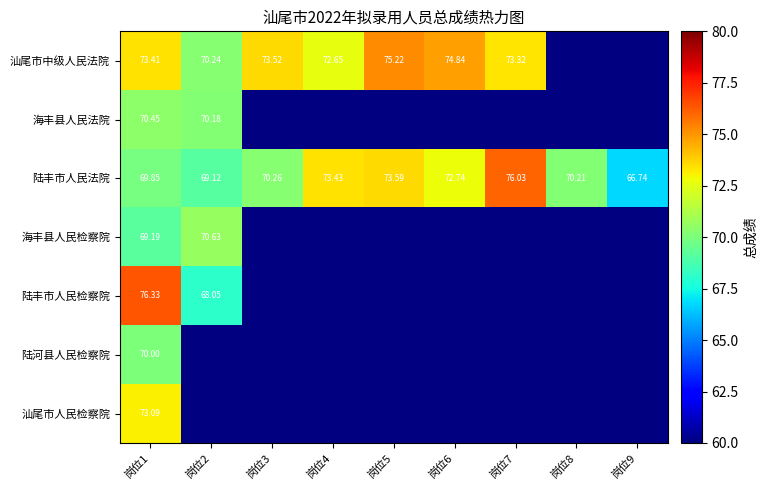

List the series in order of their peak value, lowest first.

陆河县人民检察院, 海丰县人民法院, 海丰县人民检察院, 汕尾市人民检察院, 汕尾市中级人民法院, 陆丰市人民法院, 陆丰市人民检察院